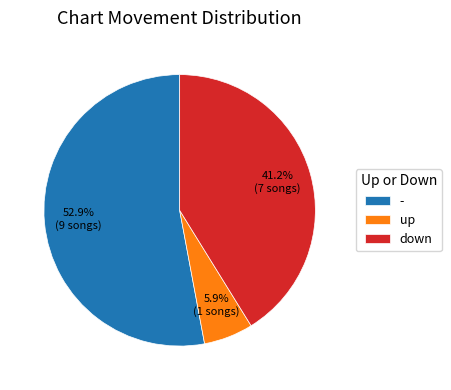

To the nearest percent, what portion does down represent?

41%